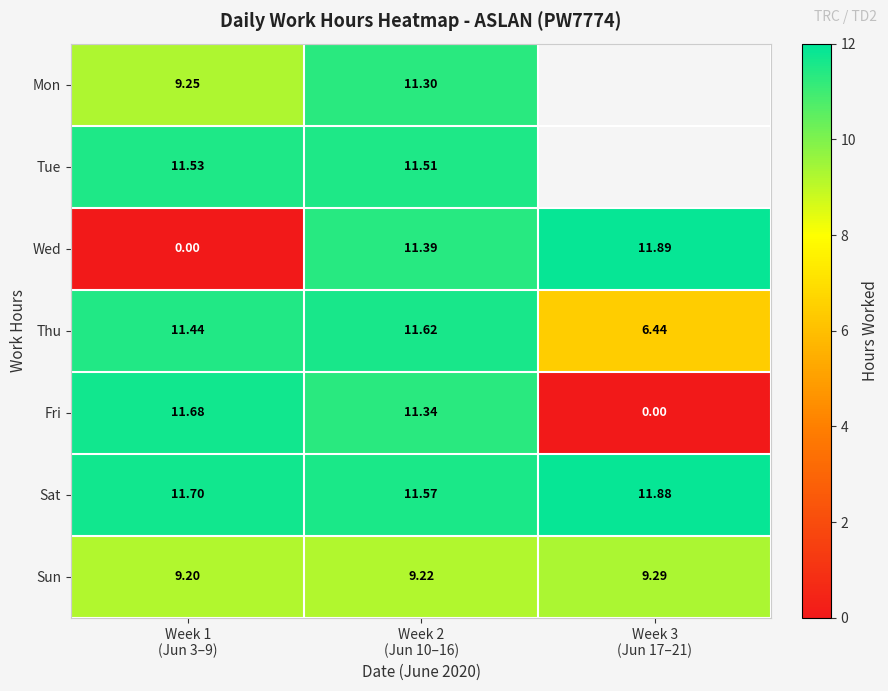

Which series has the widest spread of values?

Wed